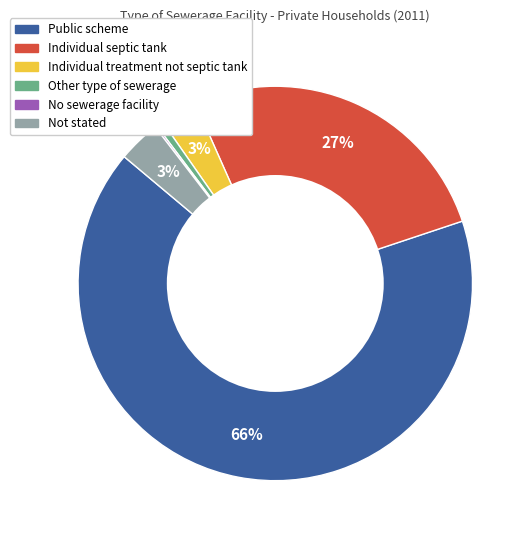

Combined, do Not stated and Individual septic tank account for over 50%?

No